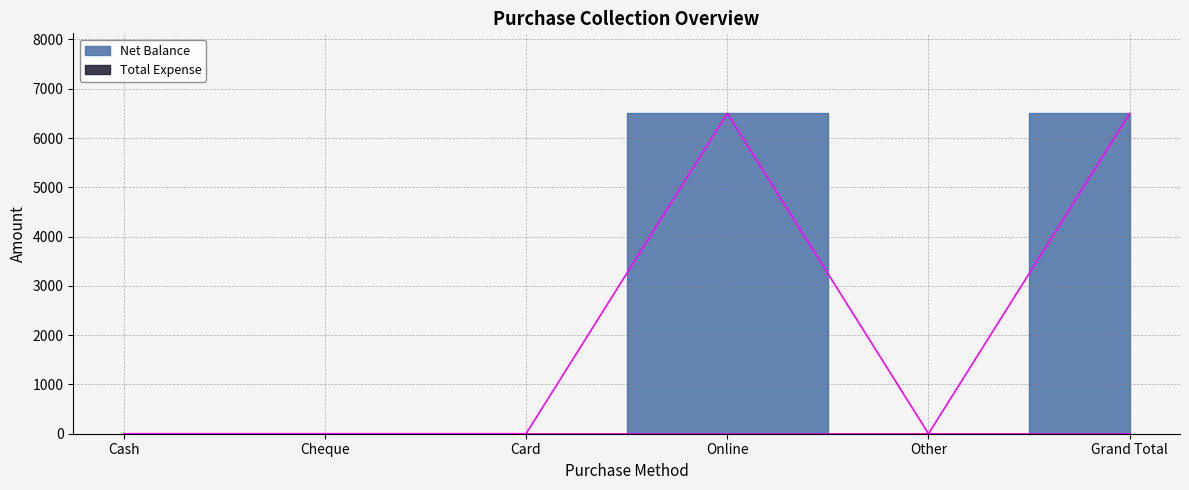

Rank the categories by value from highest to lowest.

Online, Grand Total, Cash, Cheque, Card, Other